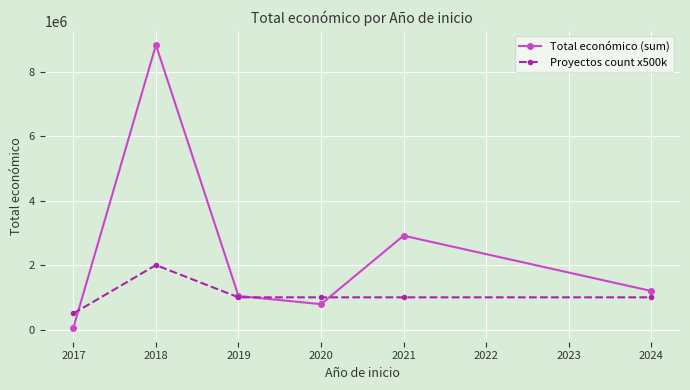

Which series has the widest spread of values?

Total económico (sum)